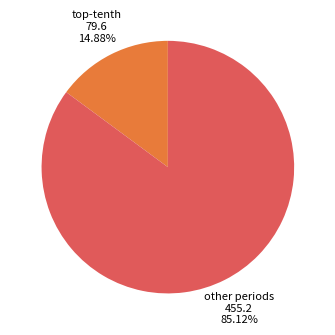

Rank the categories by value from lowest to highest.

top-tenth, other periods